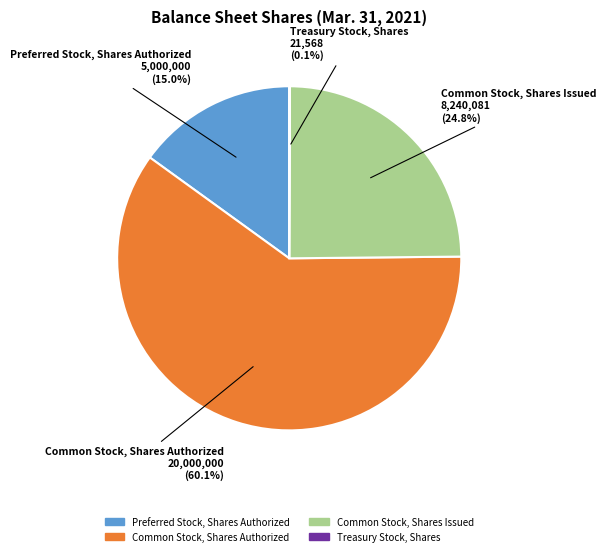

To the nearest percent, what is the difference between the Common Stock, Shares Issued and Common Stock, Shares Authorized slice percentages?

35%